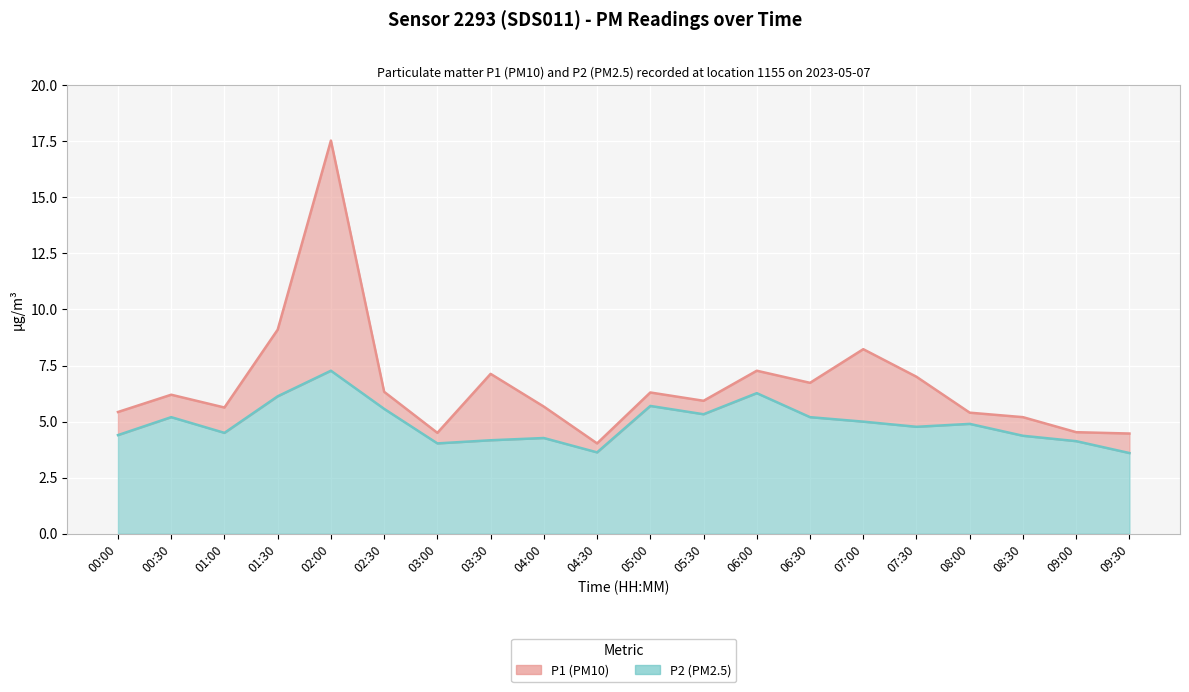

Reading right to left, list all the values displayed in this chart.

P1: 4.5	4.5	5.2	5.4	7.0	8.2	6.7	7.3	5.9	6.3	4.0	5.7	7.1	4.5	6.3	17.5	9.1	5.6	6.2	5.4
P2: 3.6	4.1	4.4	4.9	4.8	5.0	5.2	6.3	5.3	5.7	3.6	4.3	4.2	4.0	5.6	7.3	6.1	4.5	5.2	4.4